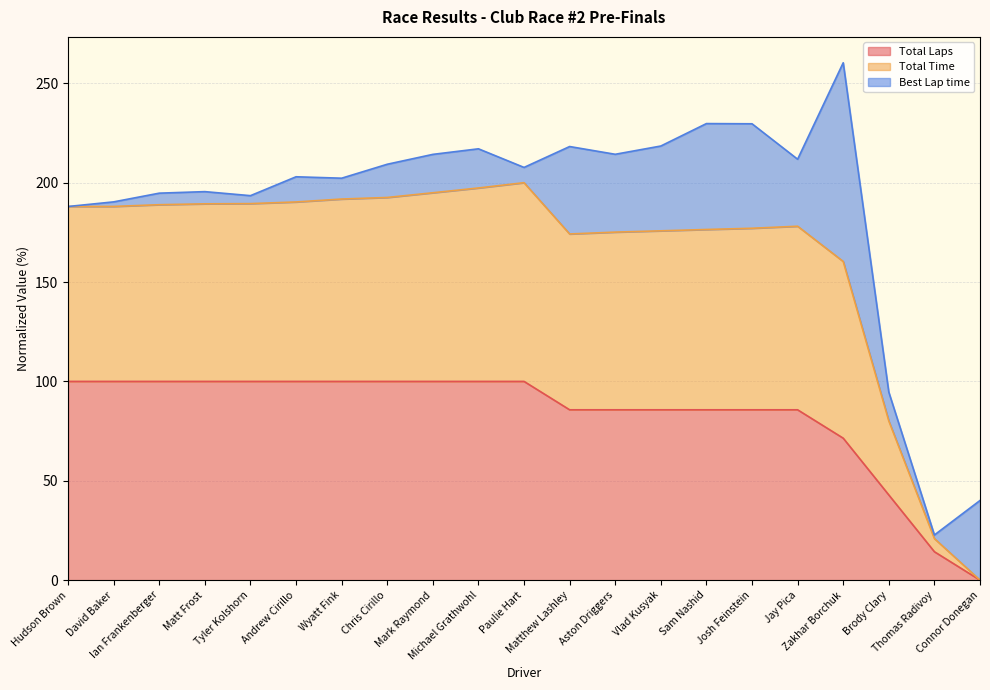

True or false: Total Laps and Total Time cross at least once.

False